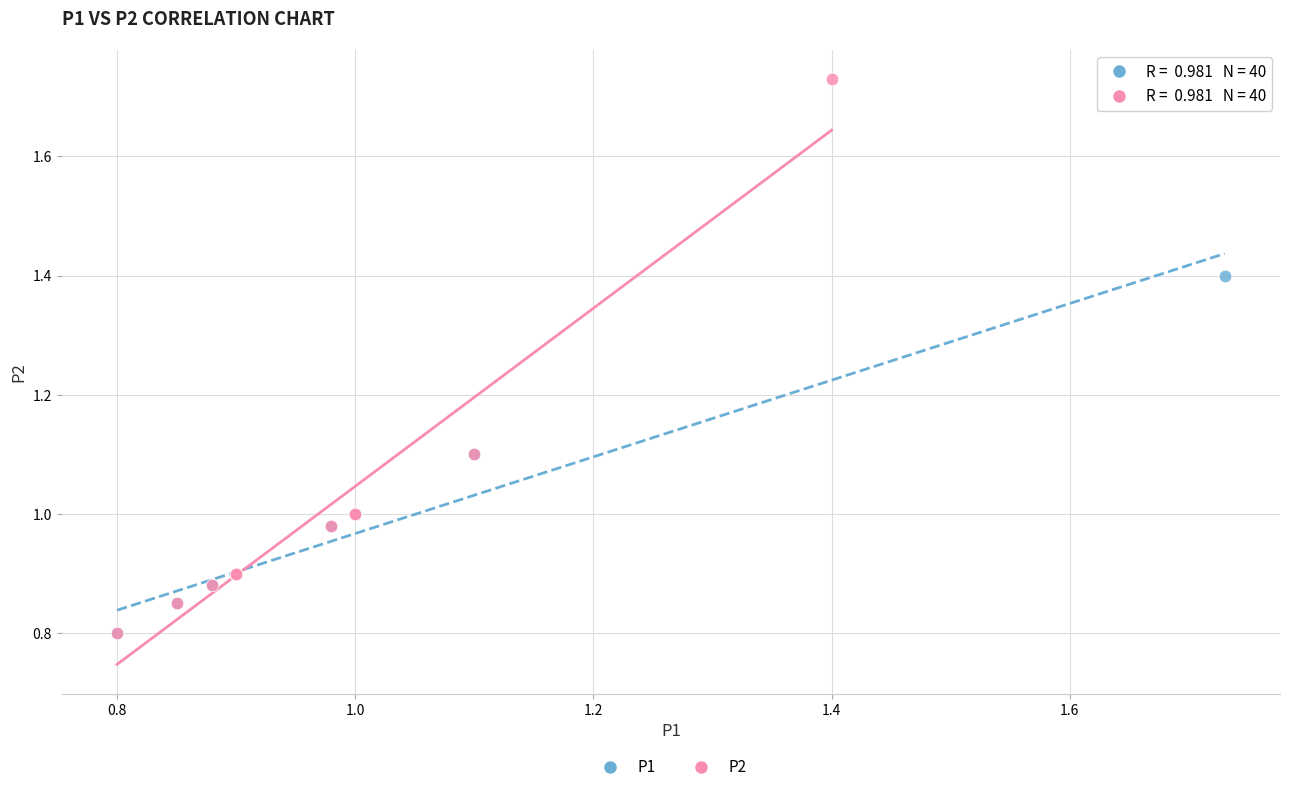

Which series has the largest Y range (max minus min)?

P2